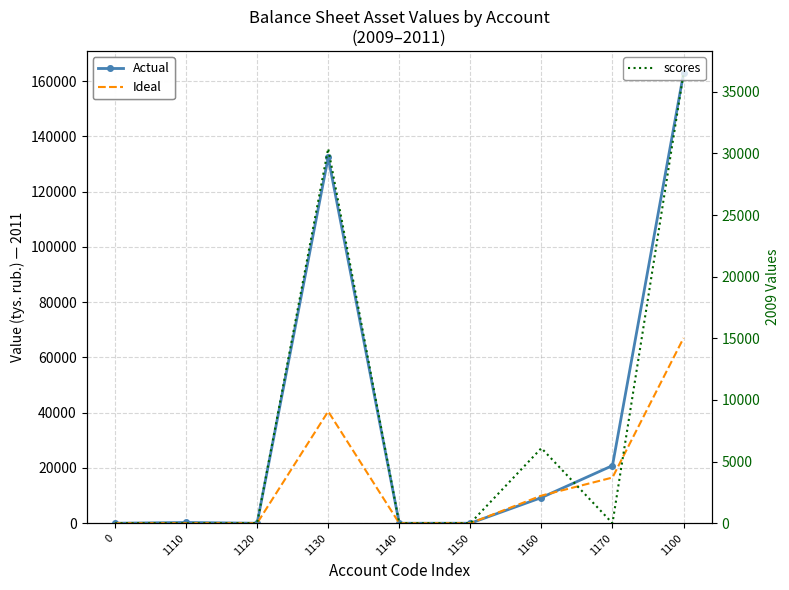

Reading left to right, list all the values displayed in this chart.

Actual: 0	274	0	132394	0	0	9280	20856	162804
Ideal: 0	24	0	40473	0	0	9999	16535	67031
scores: 0	0	0	30399	0	0	6094	0	36493